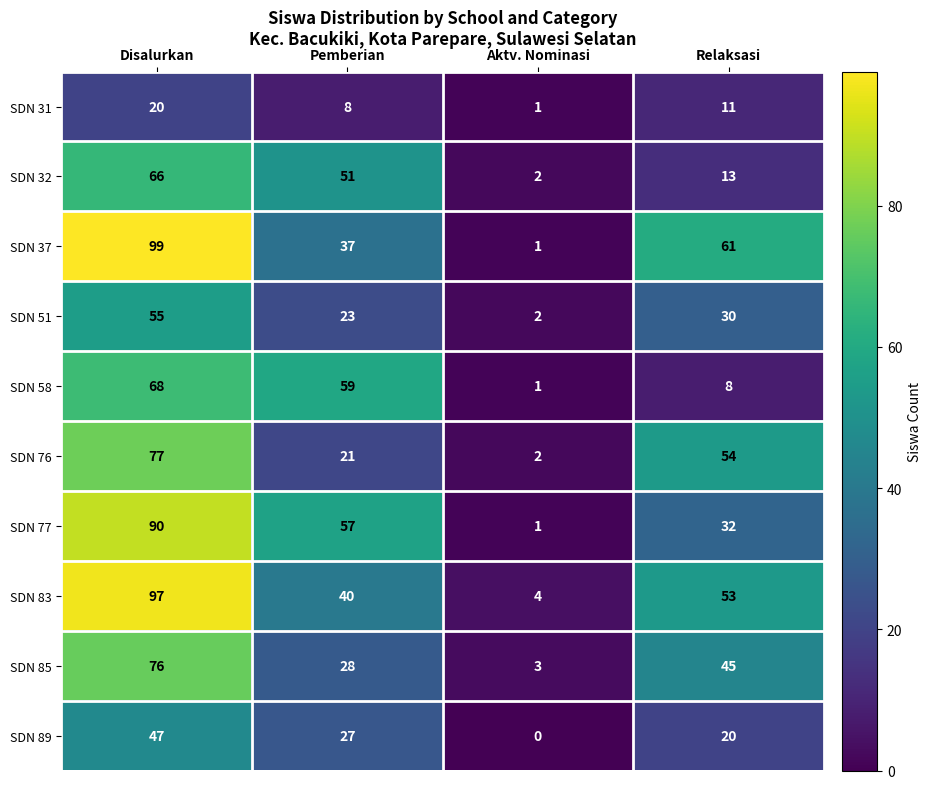

What is the difference between the highest and lowest values at Disalurkan?

79